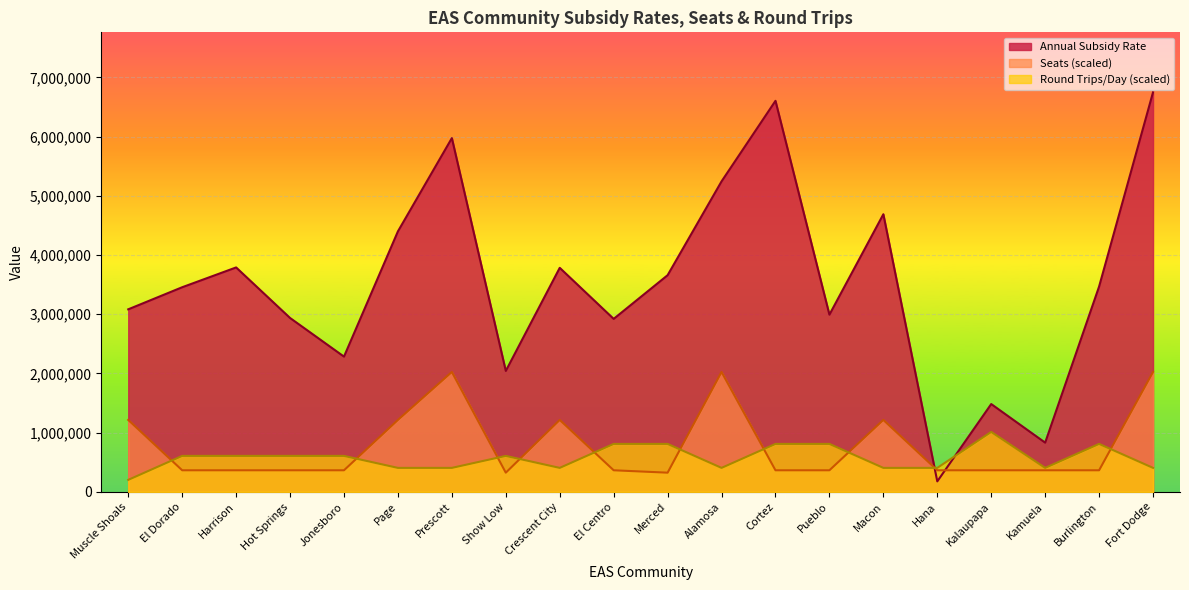

What is the total value across all series at Jonesboro?

3255298.4